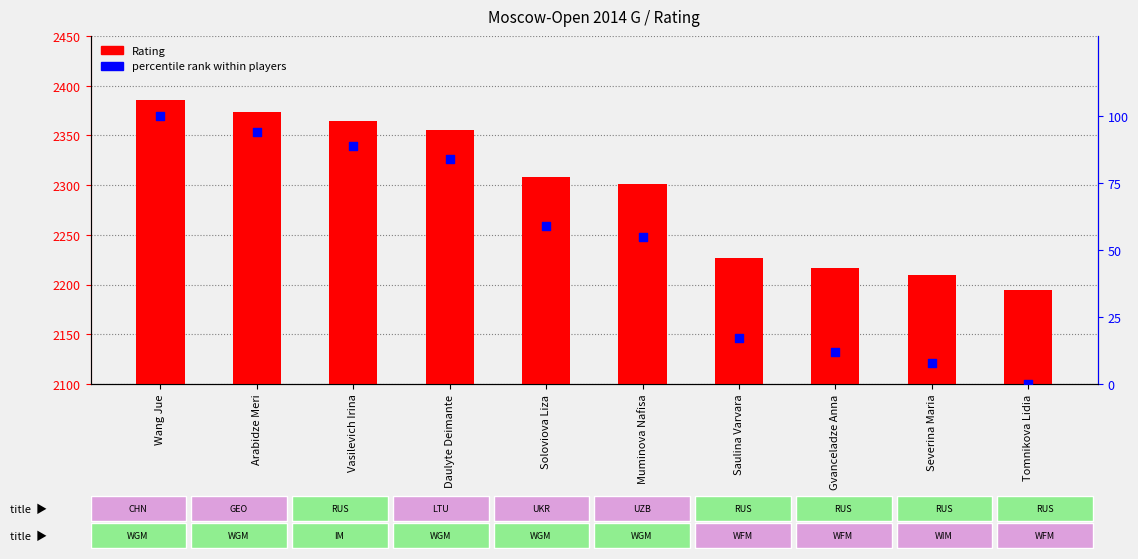

At how many categories does at least one series exceed 2026?

10